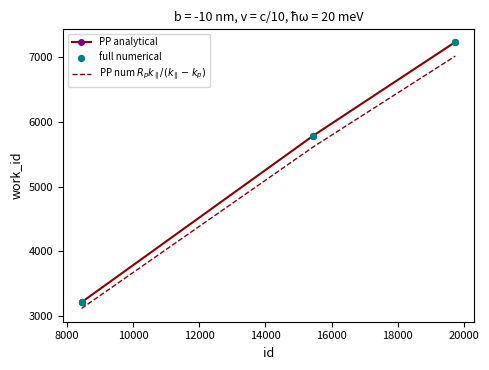

True or false: PP analytical has more than 1 points higher than both neighbors.

False